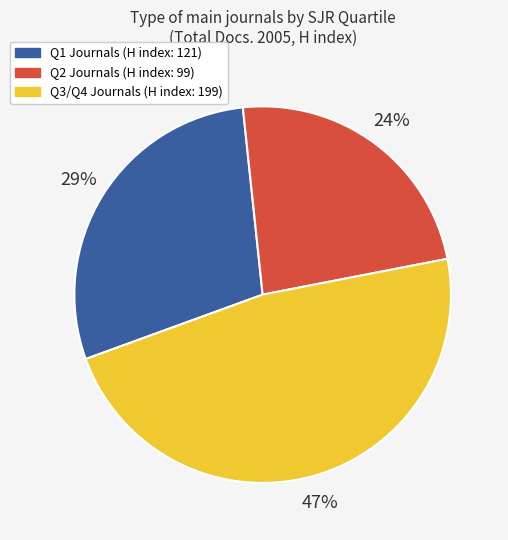

Is there any slice that represents more than half of the pie?

No